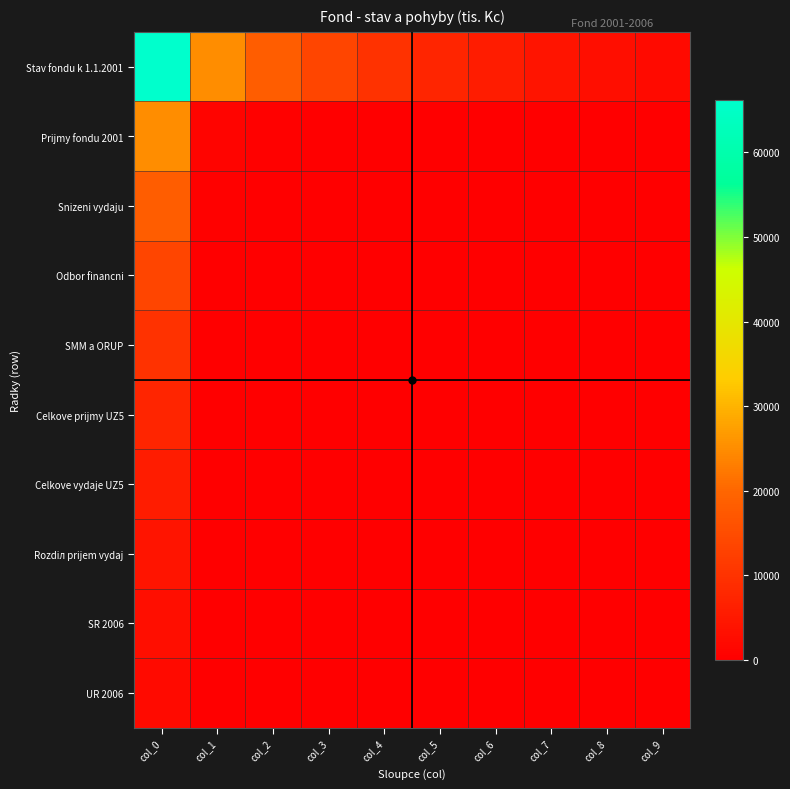

What is the maximum value shown in the chart?

66229.0